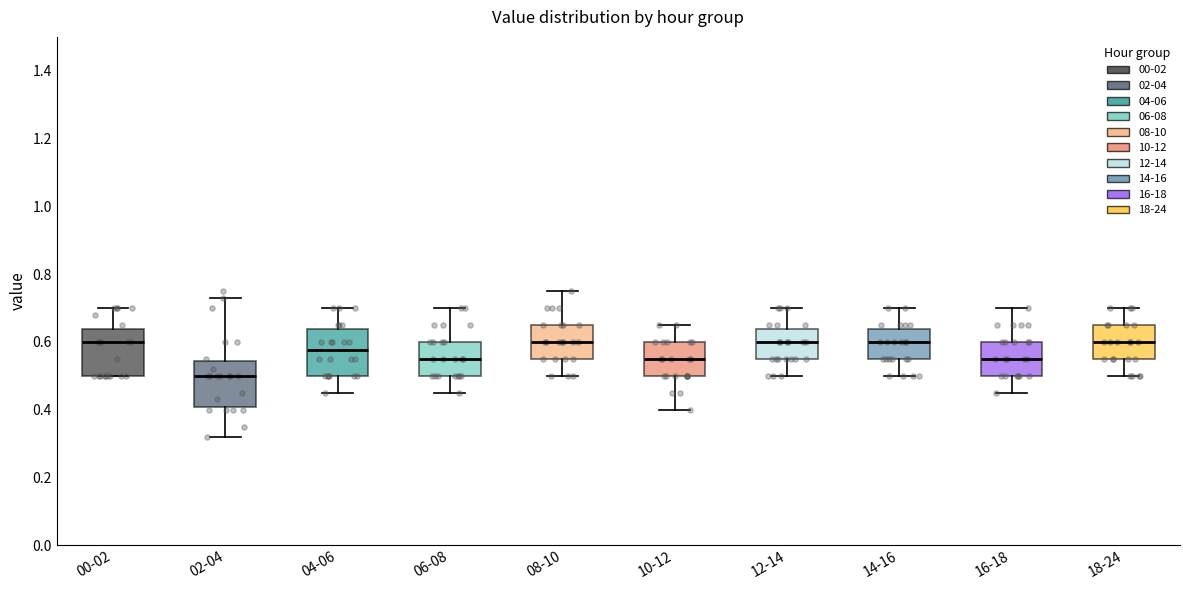

Reading left to right, transcribe this box plot: for each box, give where its median line is, the range the box spans, and where its two whiskers end, as read against the y-axis. The values are not printed on the chart, so give them approximately, as read against the axis.

00-02: median 0.60, box 0.50 to 0.64, whiskers 0.50 to 0.70
02-04: median 0.50, box 0.40 to 0.54, whiskers 0.32 to 0.74
04-06: median 0.58, box 0.50 to 0.64, whiskers 0.46 to 0.70
06-08: median 0.56, box 0.50 to 0.60, whiskers 0.46 to 0.70
08-10: median 0.60, box 0.56 to 0.66, whiskers 0.50 to 0.76
10-12: median 0.56, box 0.50 to 0.60, whiskers 0.40 to 0.66
12-14: median 0.60, box 0.56 to 0.64, whiskers 0.50 to 0.70
14-16: median 0.60, box 0.56 to 0.64, whiskers 0.50 to 0.70
16-18: median 0.56, box 0.50 to 0.60, whiskers 0.46 to 0.70
18-24: median 0.60, box 0.56 to 0.66, whiskers 0.50 to 0.70